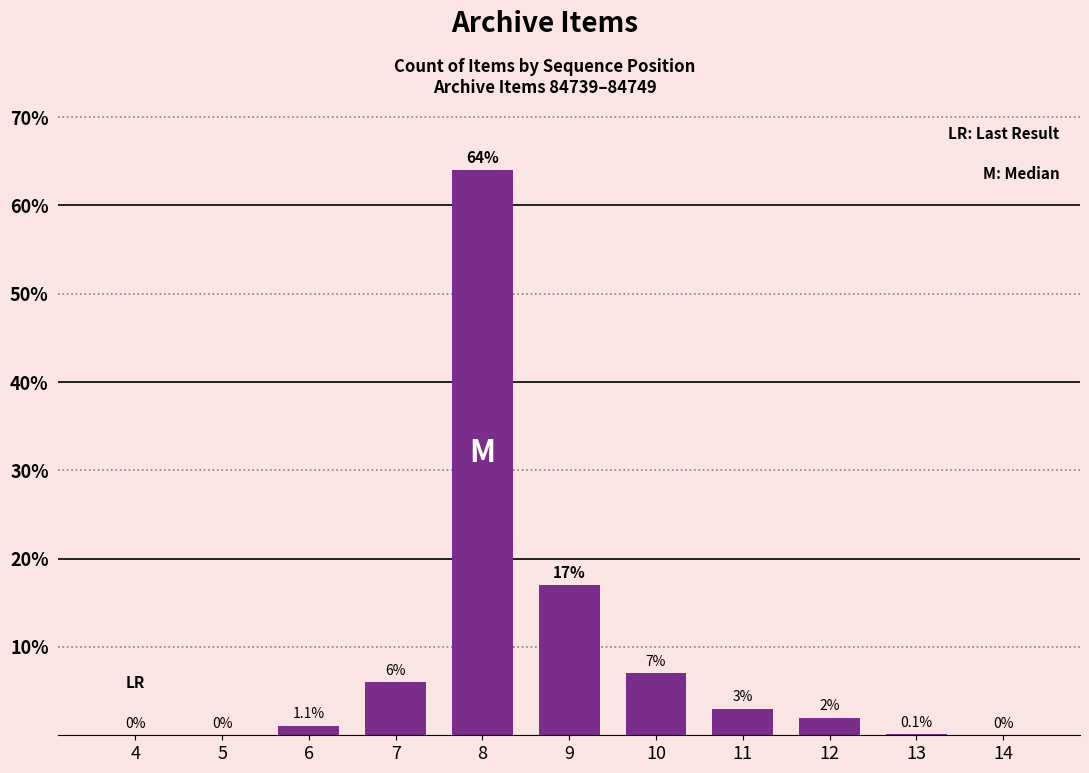

What is the change in value from 7 to 8?

+58.0